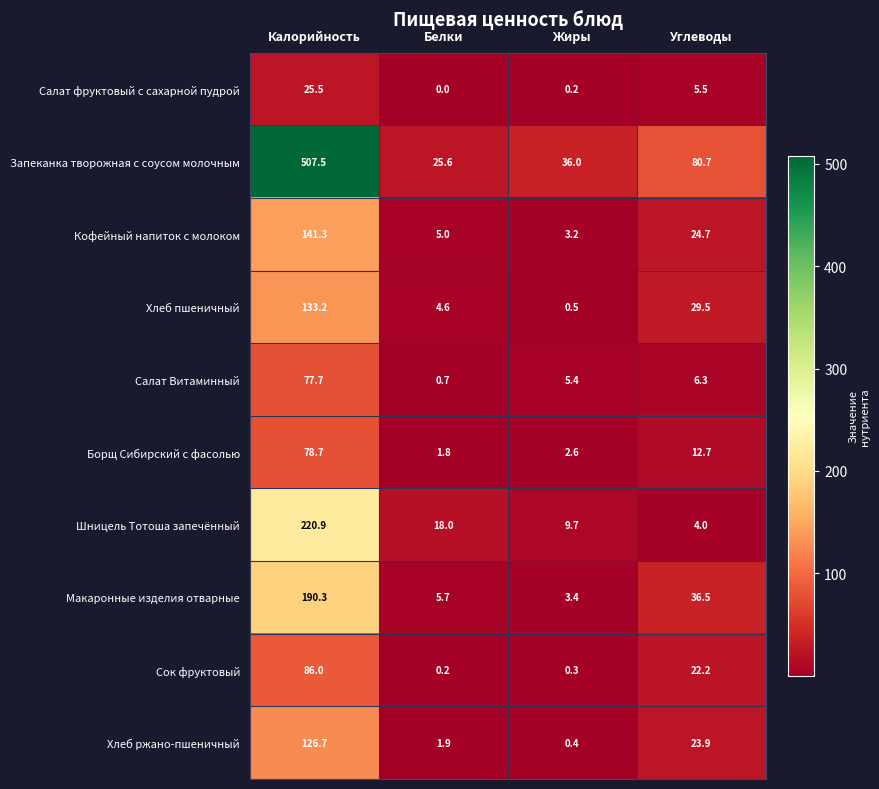

Rank the series at Жиры from lowest to highest value.

Салат фруктовый с сахарной пудрой, Сок фруктовый, Хлеб ржано-пшеничный, Хлеб пшеничный, Борщ Сибирский с фасолью, Кофейный напиток с молоком, Макаронные изделия отварные, Салат Витаминный, Шницель Тотоша запечённый, Запеканка творожная с соусом молочным